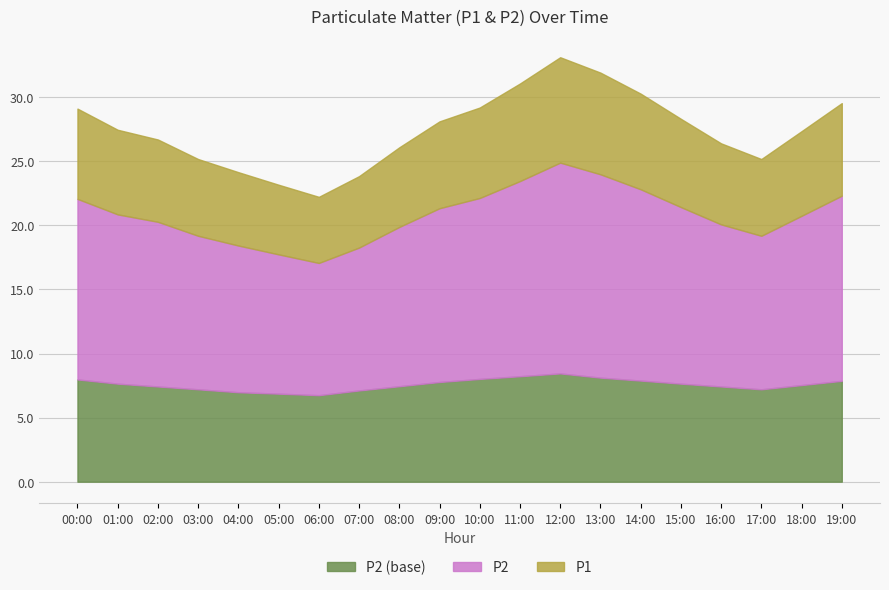

What is the total value across all series at 08:00?

26.1